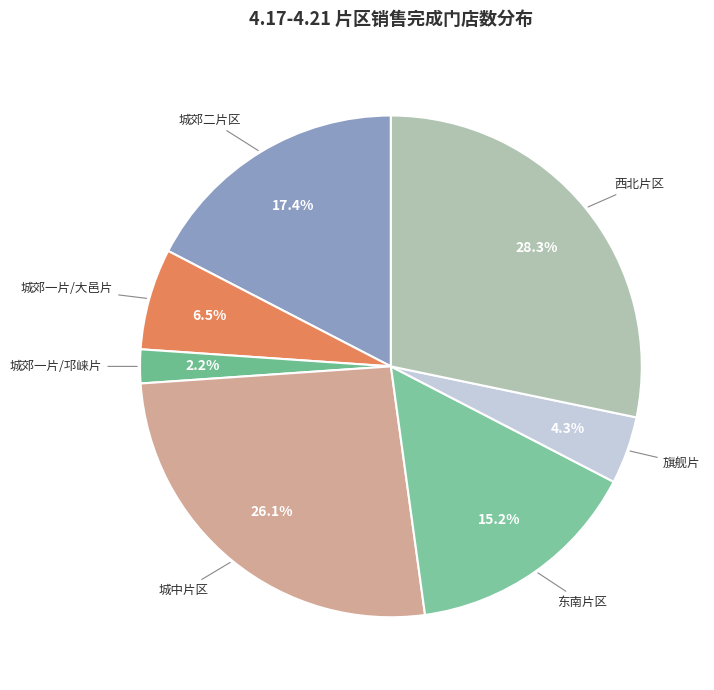

Is there any slice that represents more than half of the pie?

No